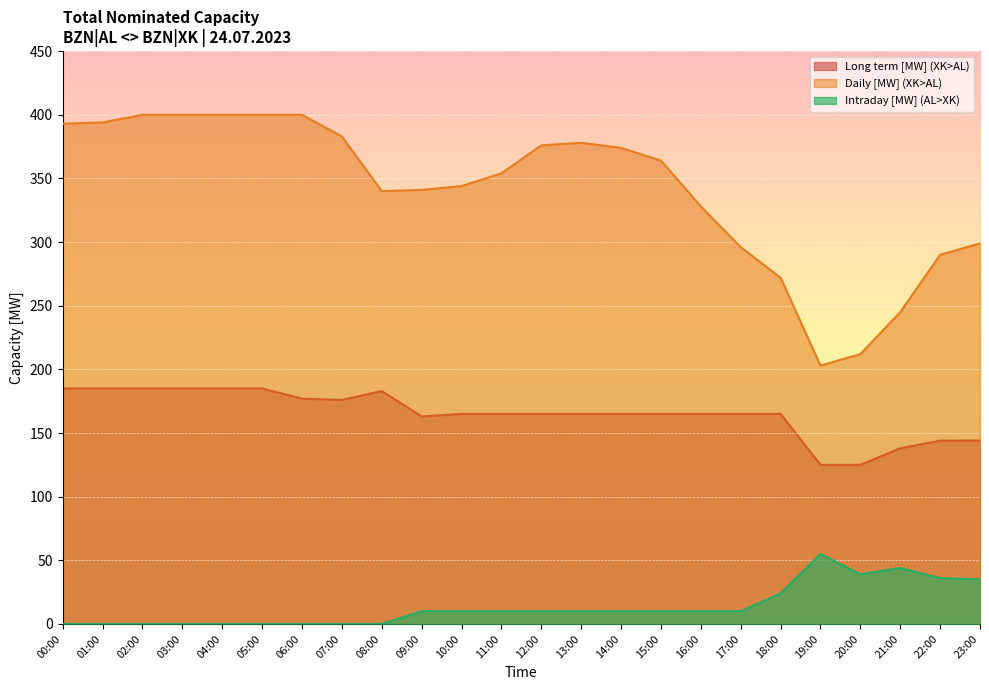

Where is Daily [MW] (XK>AL) nearest to the value 301?

23:00